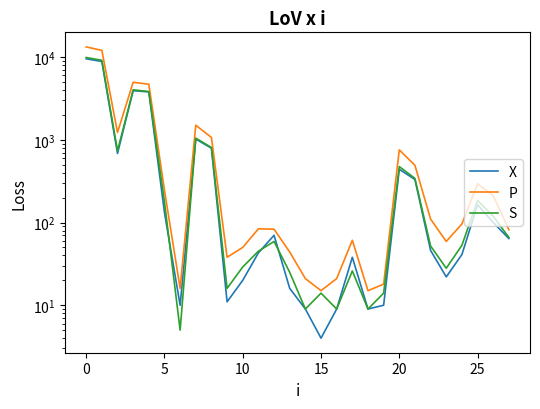

The S series shows 9136 at 0. True or false?

True